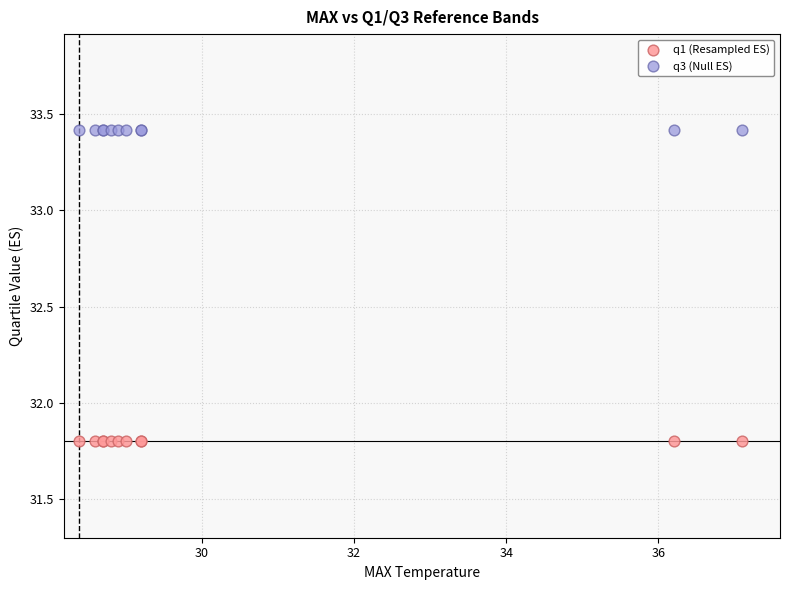

Which series reaches the minimum Y coordinate?

q1 (Resampled ES)